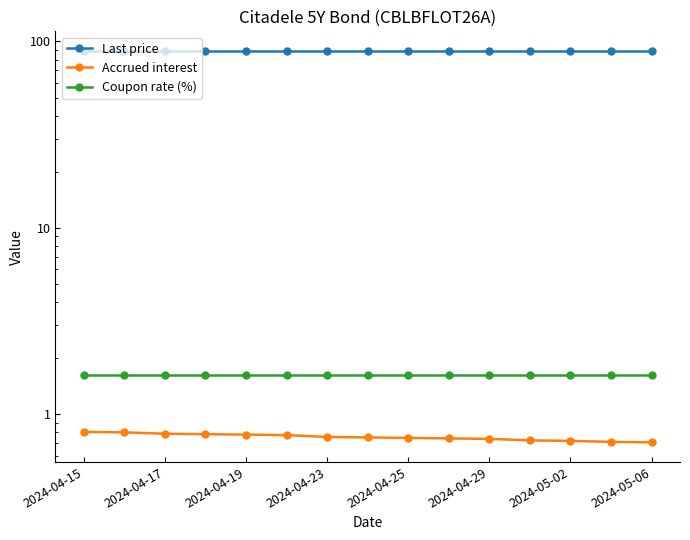

Is the value of Accrued interest at 13 greater than the value of Coupon rate (%) at 2024-04-19?

No